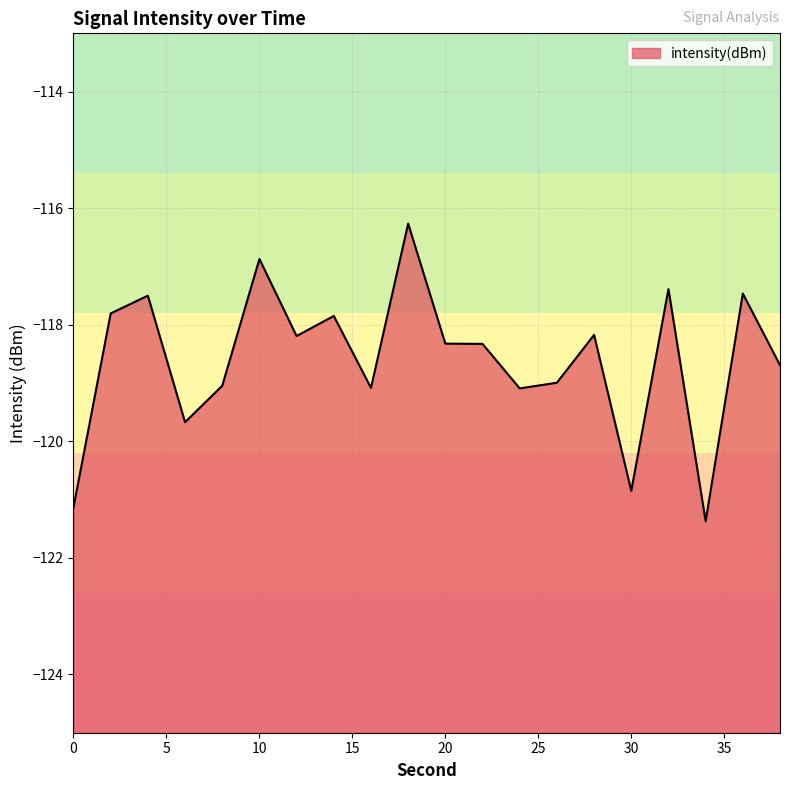

List the labels in order of value, smallest first.

34, 0, 30, 6, 24, 16, 8, 26, 38, 22, 20, 12, 28, 14, 2, 4, 36, 32, 10, 18